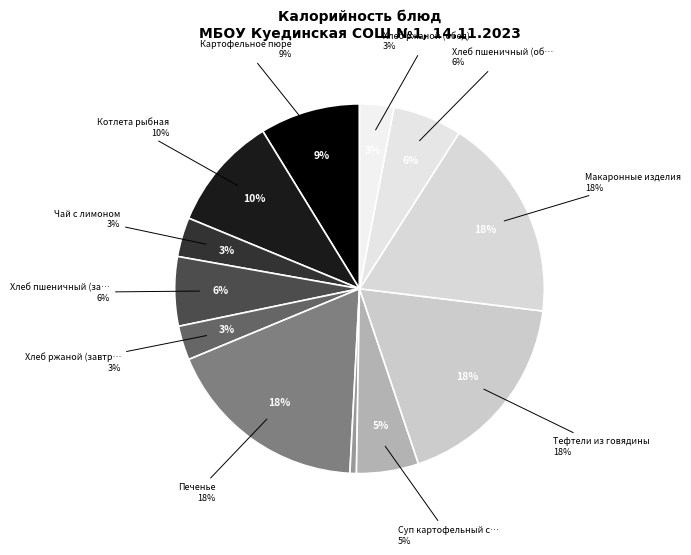

Which slice is the largest?

Печенье